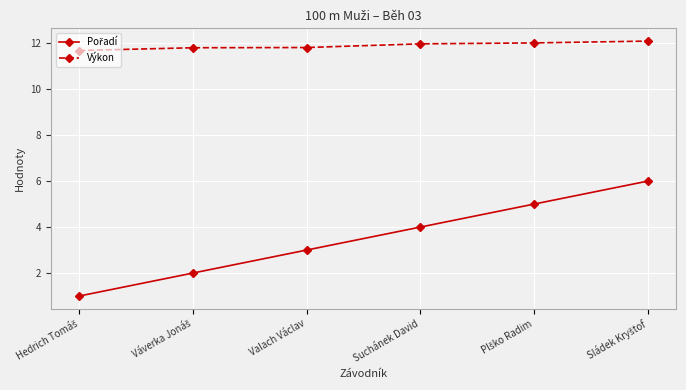

At how many categories does at least one series exceed 1?

6